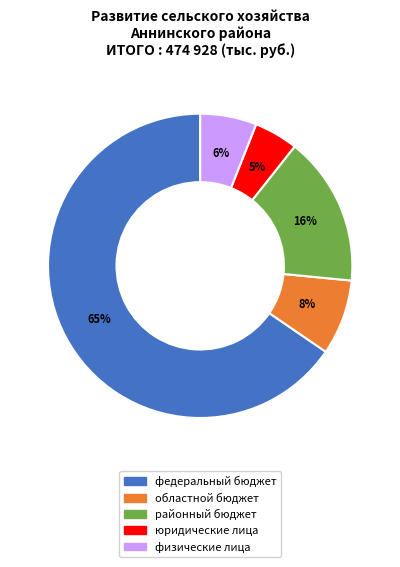

What percentage is the районный бюджет slice, to the nearest percent?

16%